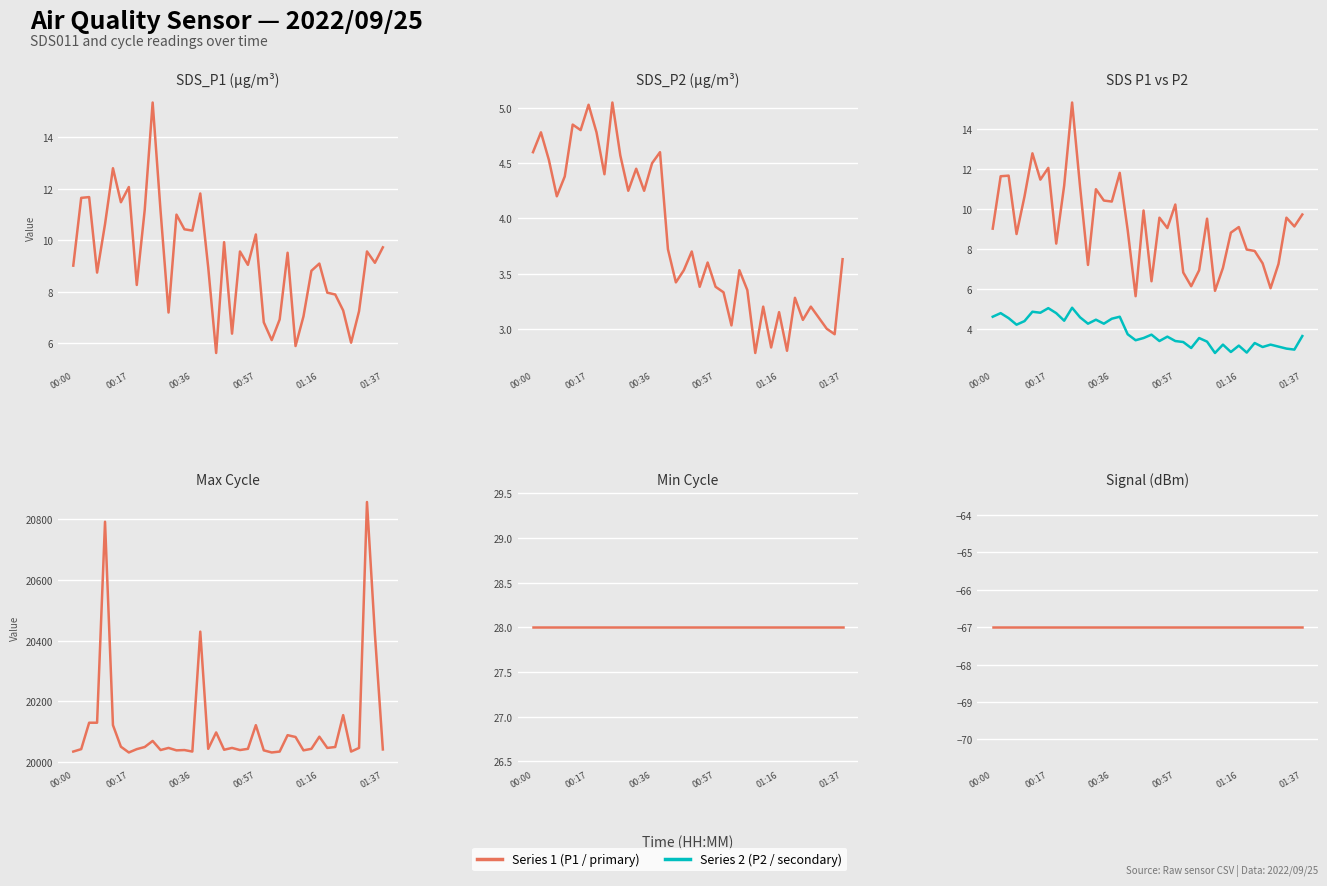

Is the value of SDS P2 at 13 greater than the value of Min Cycle at 00:57?

No